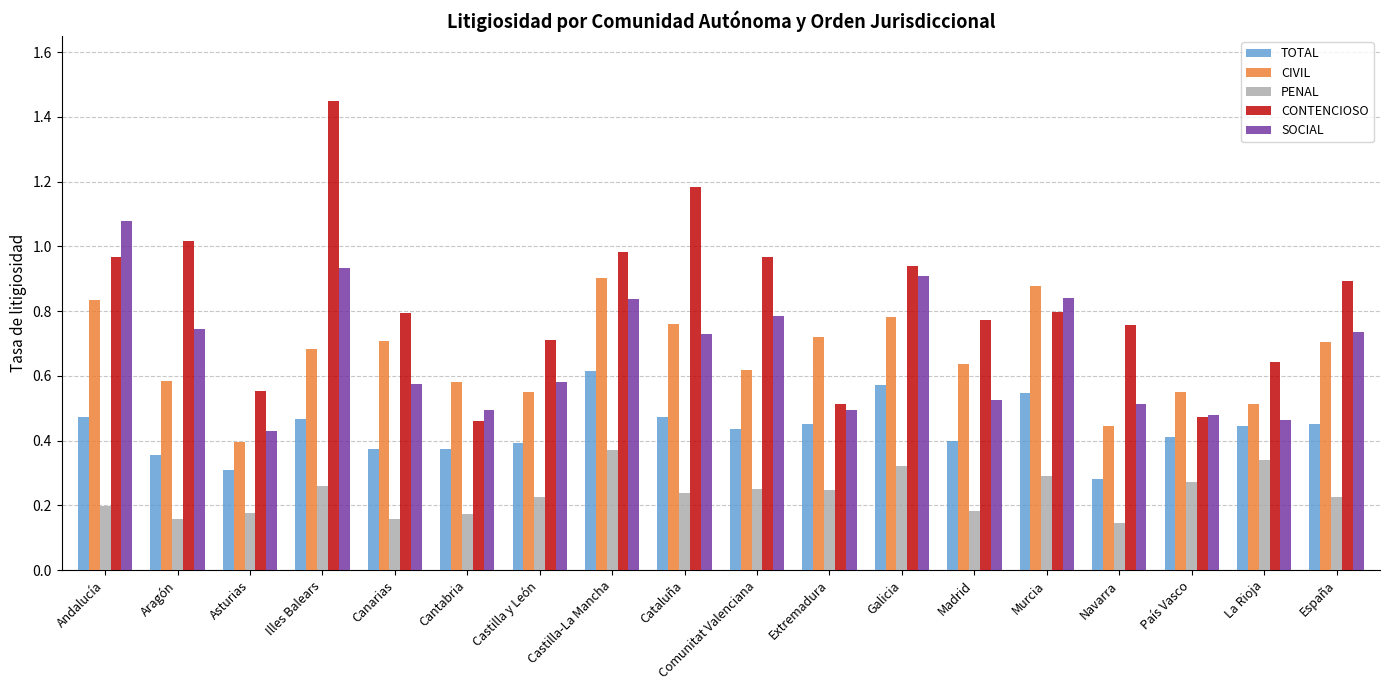

What are all the series names shown in the legend?

TOTAL, CIVIL, PENAL, CONTENCIOSO, SOCIAL